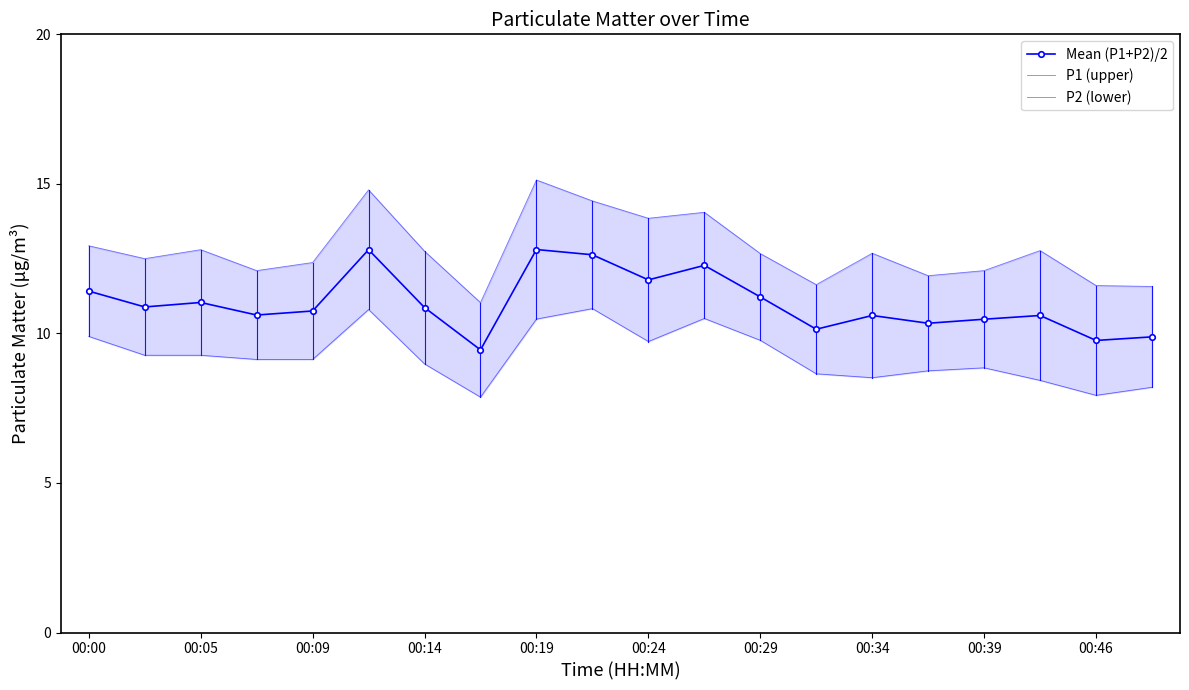

True or false: Mean (P1+P2)/2 has a value of 11.8 at 00:24.

True